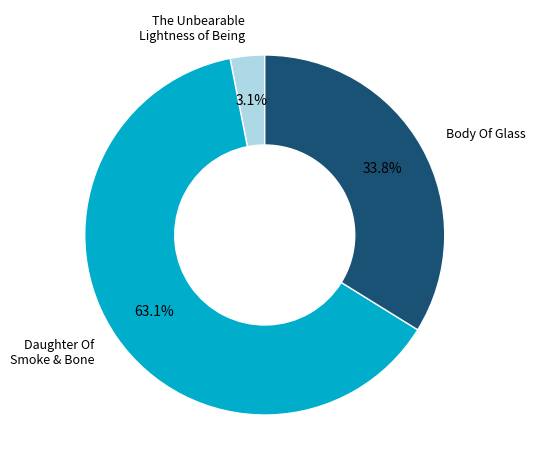

To the nearest percent, what is the average slice percentage?

33%